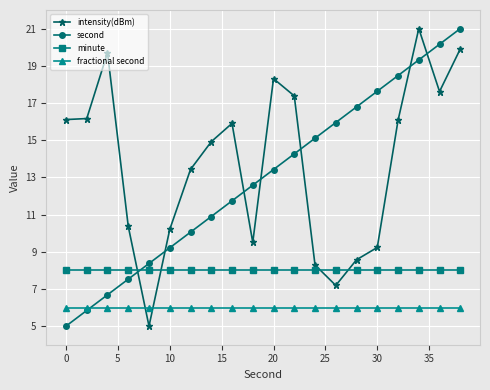

What is the value of the fractional second point at the 2nd from the left?

6.0